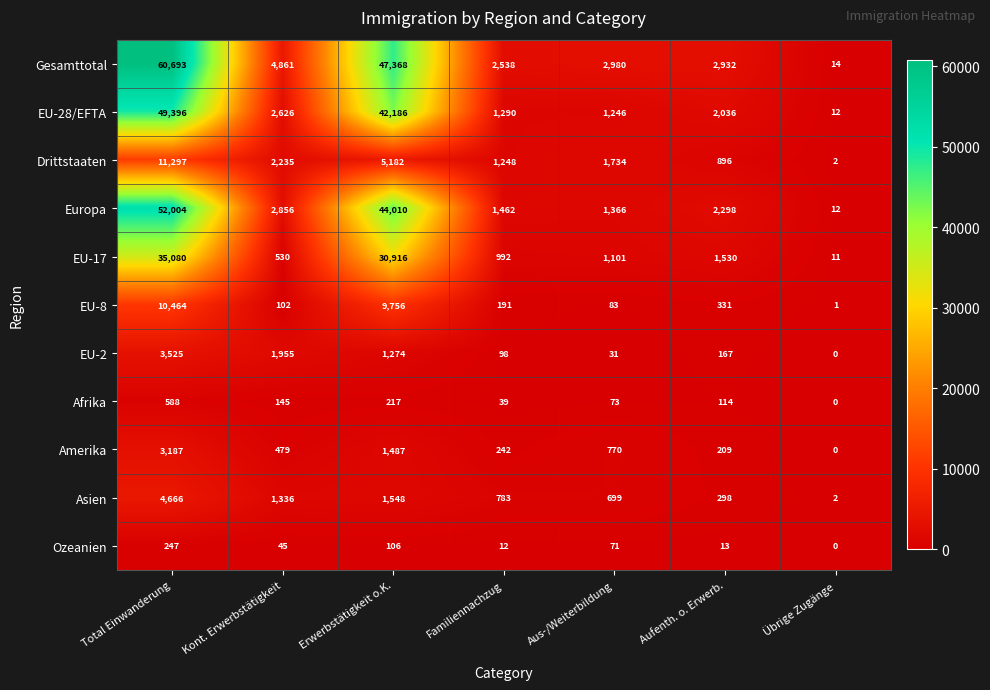

What is the average value of the Amerika series?

911